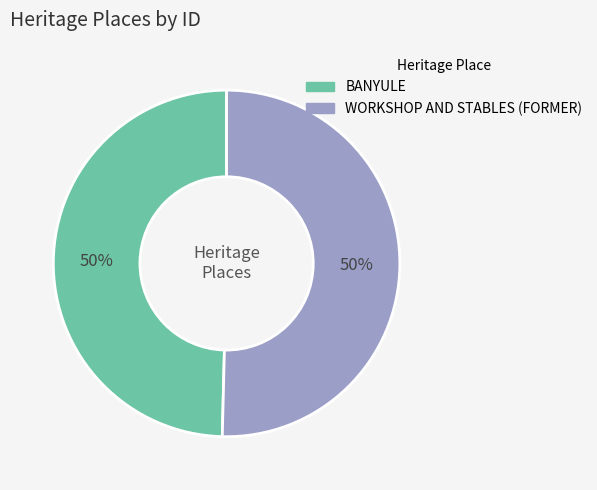

To the nearest percent, what percentage of the pie is BANYULE?

50%